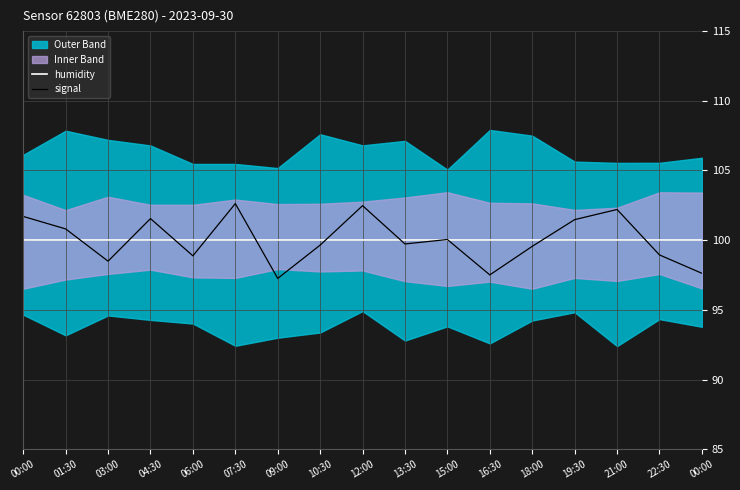

At 12:00, list the series in order from smallest to largest.

humidity, signal